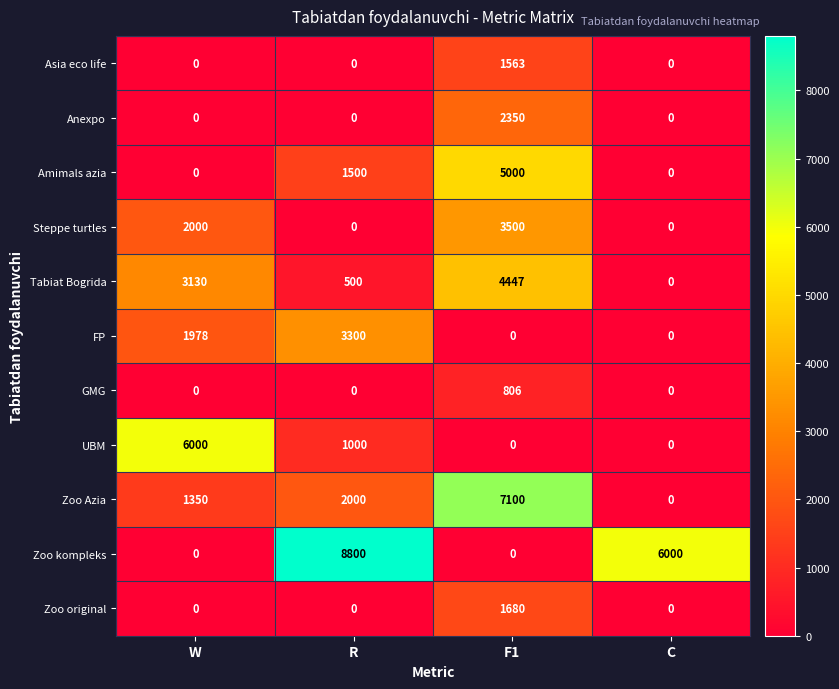

What is the sum of all UBM values?

7000